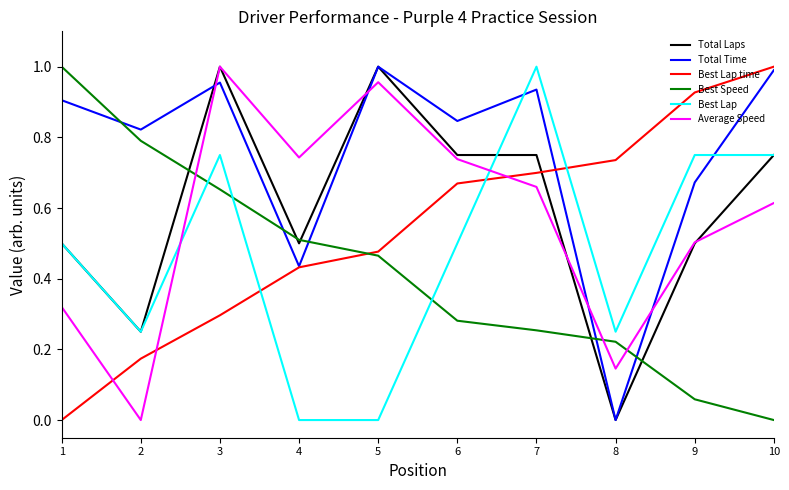

True or false: Average Speed and Best Lap intersect in this chart.

True